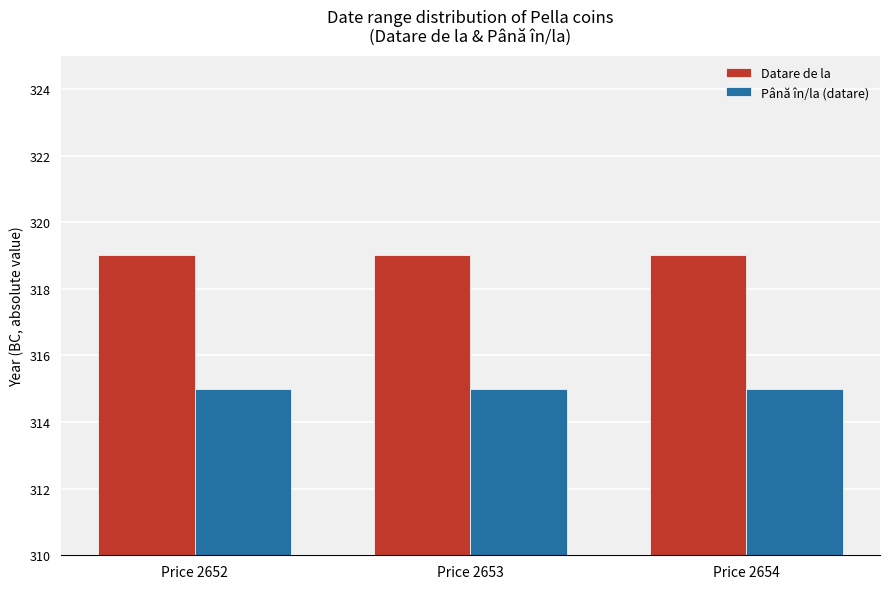

How many bars are there in total?

6